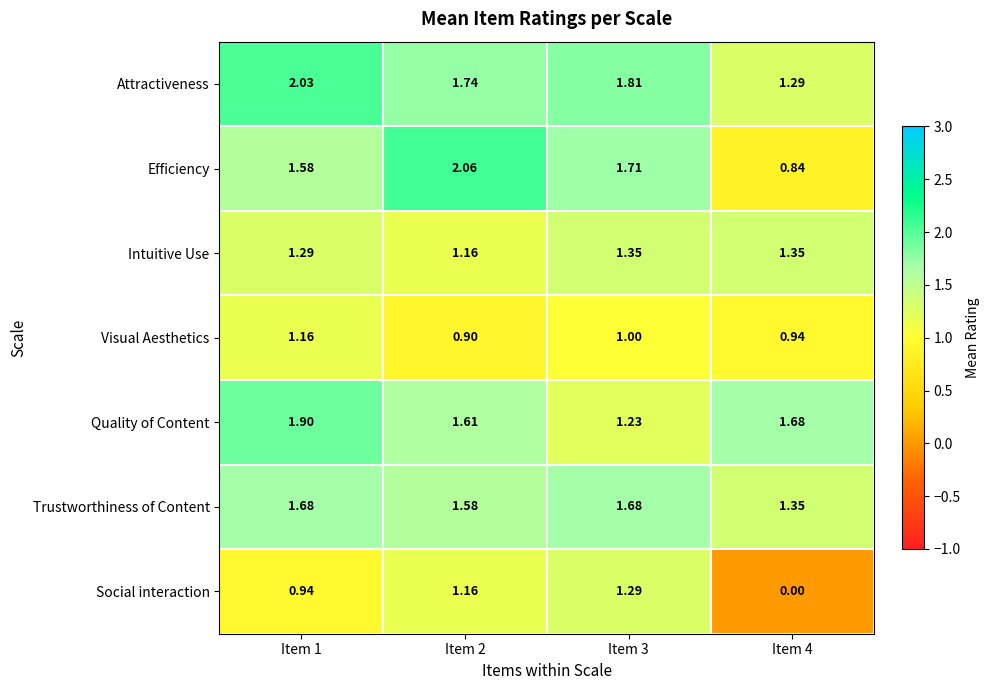

Rank the series by their maximum value, from highest to lowest.

Efficiency, Attractiveness, Quality of Content, Trustworthiness of Content, Intuitive Use, Social interaction, Visual Aesthetics